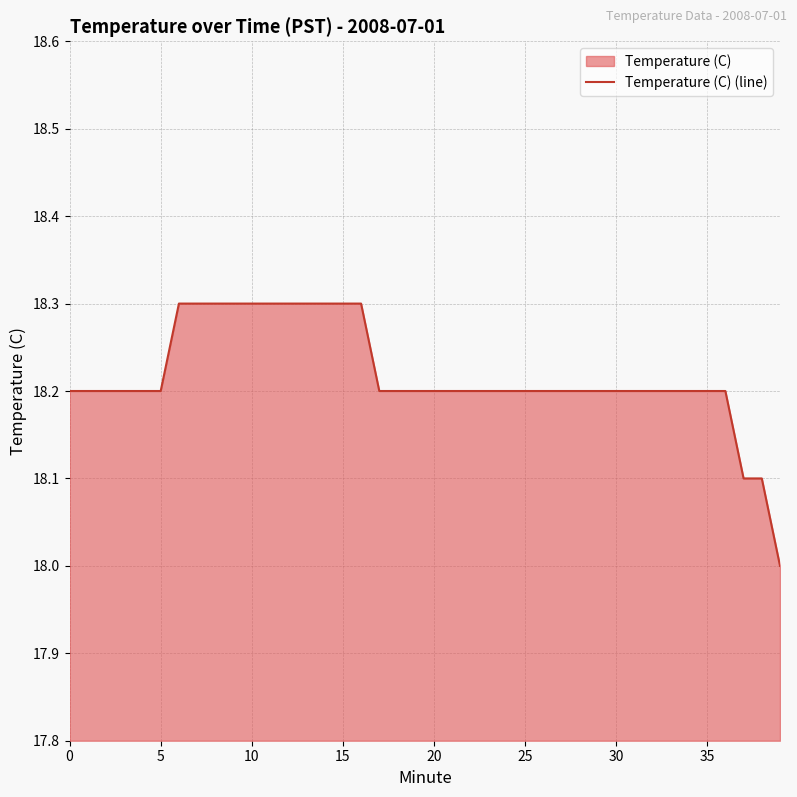

The value at 15 is 6.6. True or false?

False